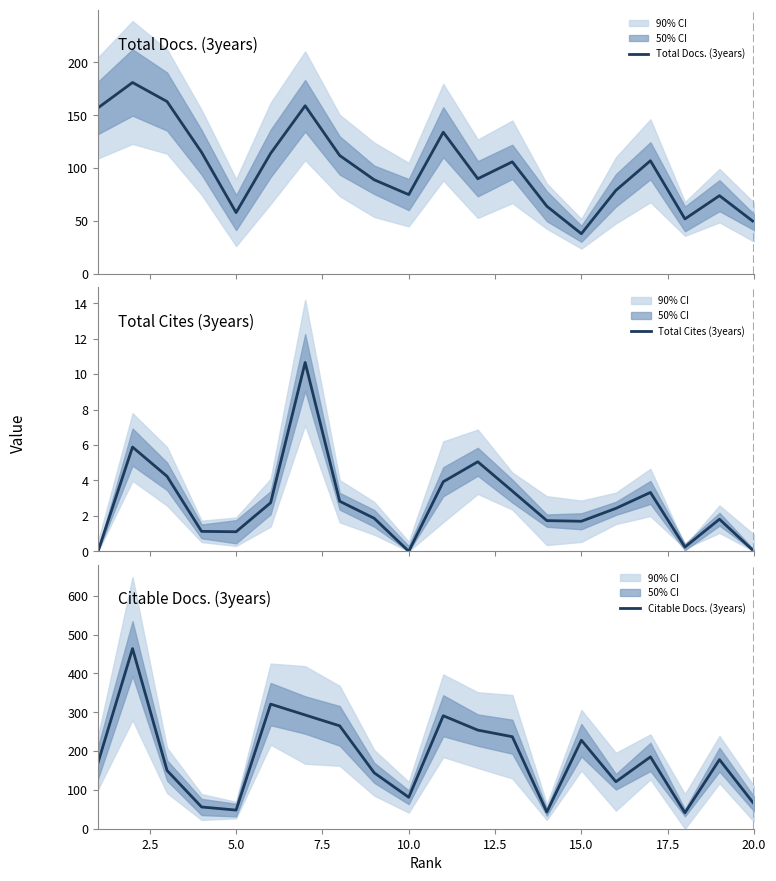

Rank the series by their average value, from highest to lowest.

Citable Docs. (3years), Total Docs. (3years), Total Cites (3years)